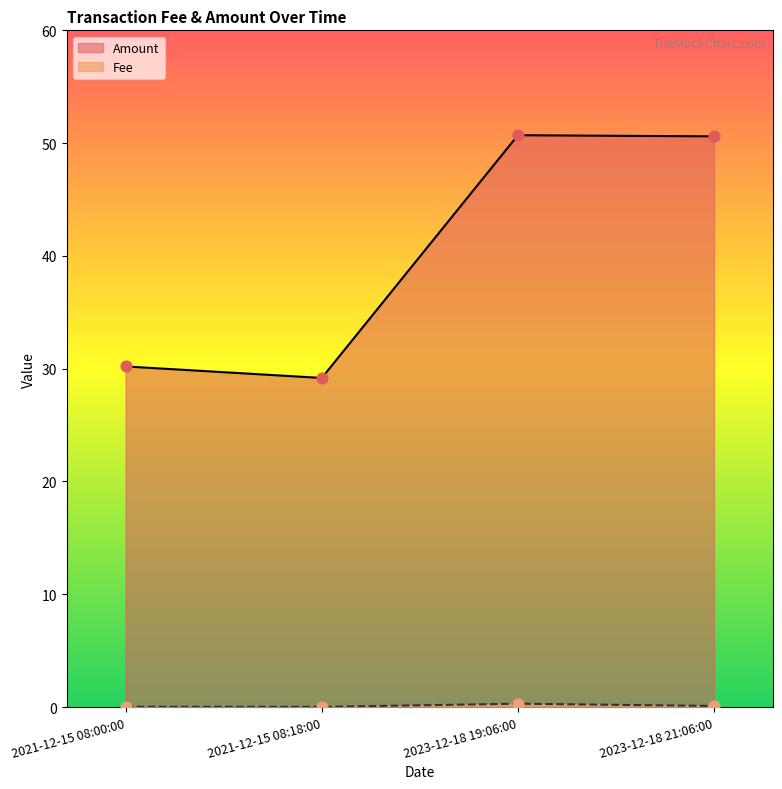

Which series has the widest spread of values?

Amount